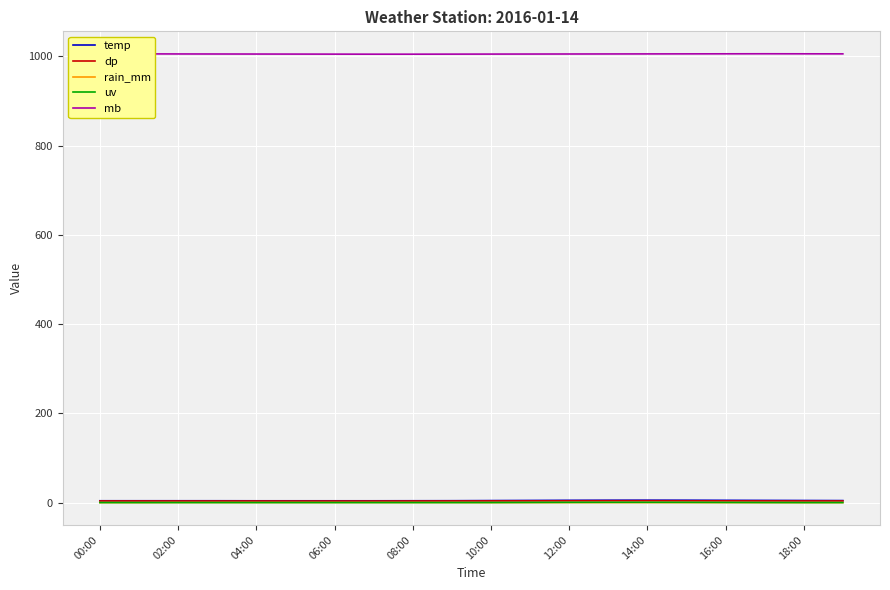

Which series has the largest total across all categories?

mb